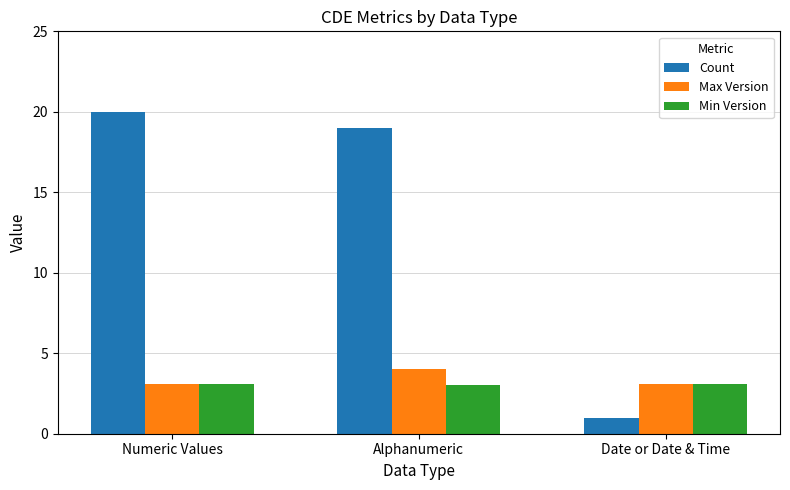

Count the number of categories in the chart.

3